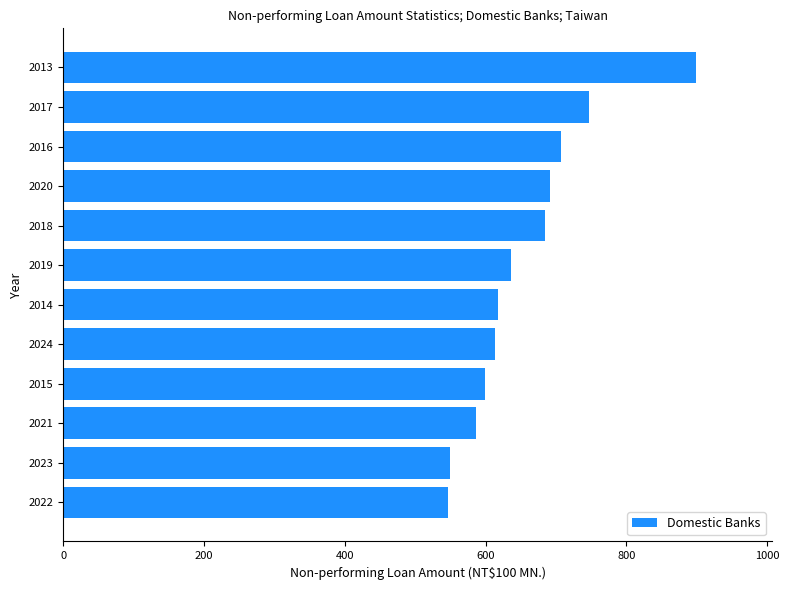

Is it true that the value at 2015 is 599?

True